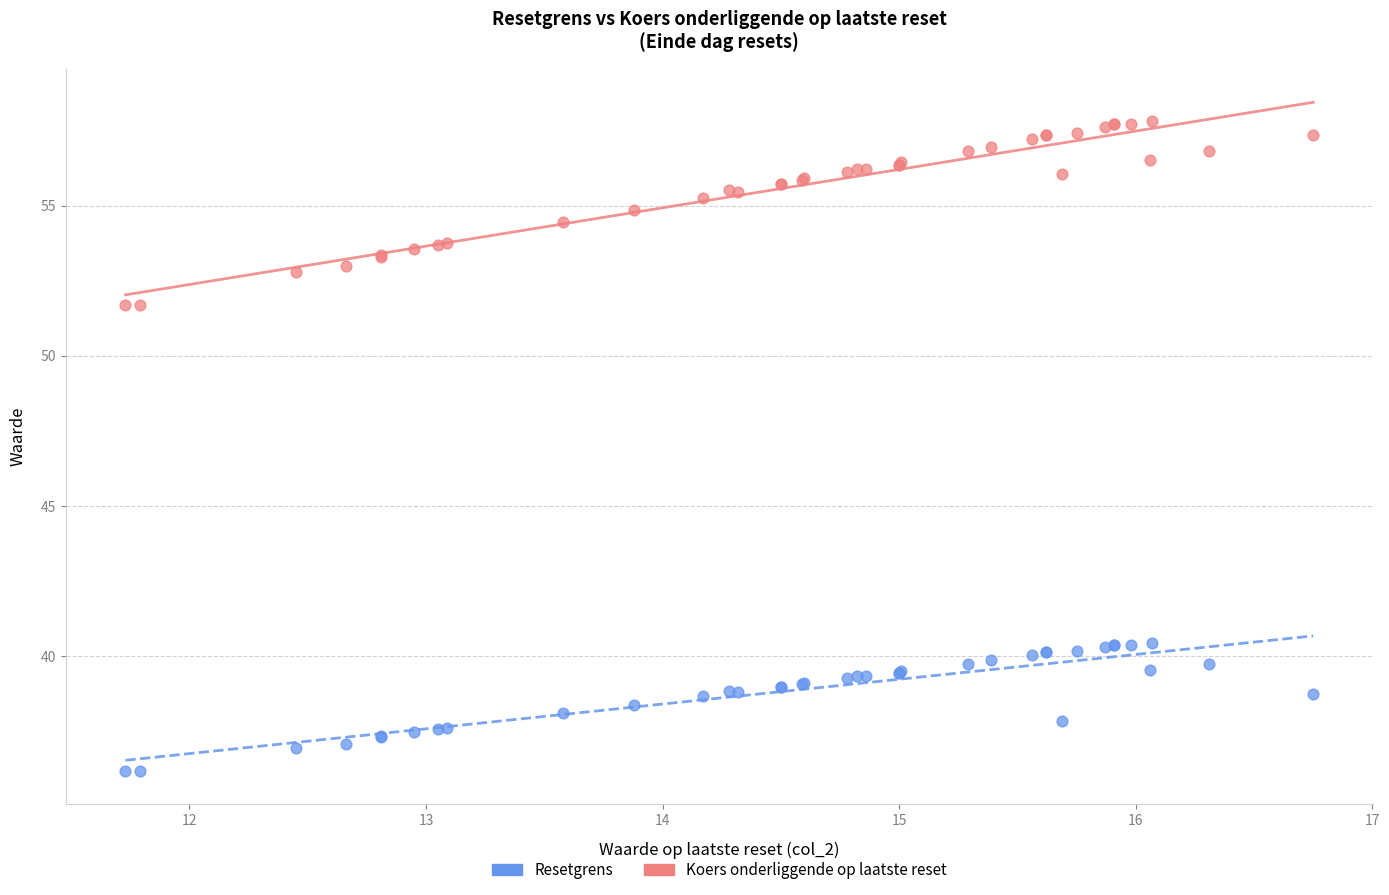

What is the X range (max minus min) for the scatter plot?

5.0